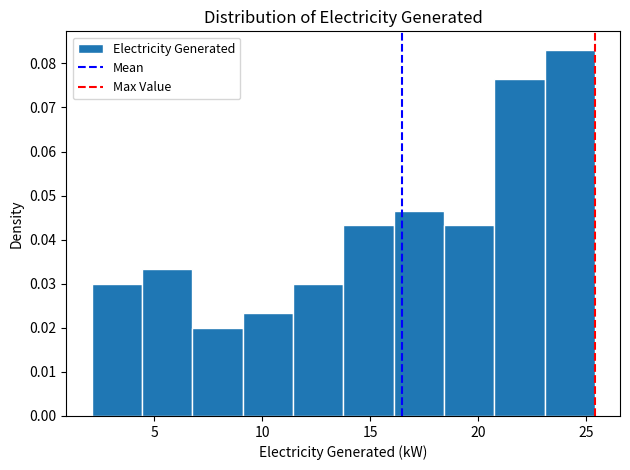

Reading left to right, list every bar in this chart as the range it spans on the x-axis followed by its height. Neither the bar edges nor the heights are printed on the chart, so give them approximately, as read against the axes.

2.0 to 4.5: 0.030
4.5 to 7.0: 0.033
7.0 to 9.0: 0.020
9.0 to 11.5: 0.023
11.5 to 14.0: 0.030
14.0 to 16.0: 0.043
16.0 to 18.5: 0.047
18.5 to 21.0: 0.043
21.0 to 23.0: 0.076
23.0 to 25.5: 0.083